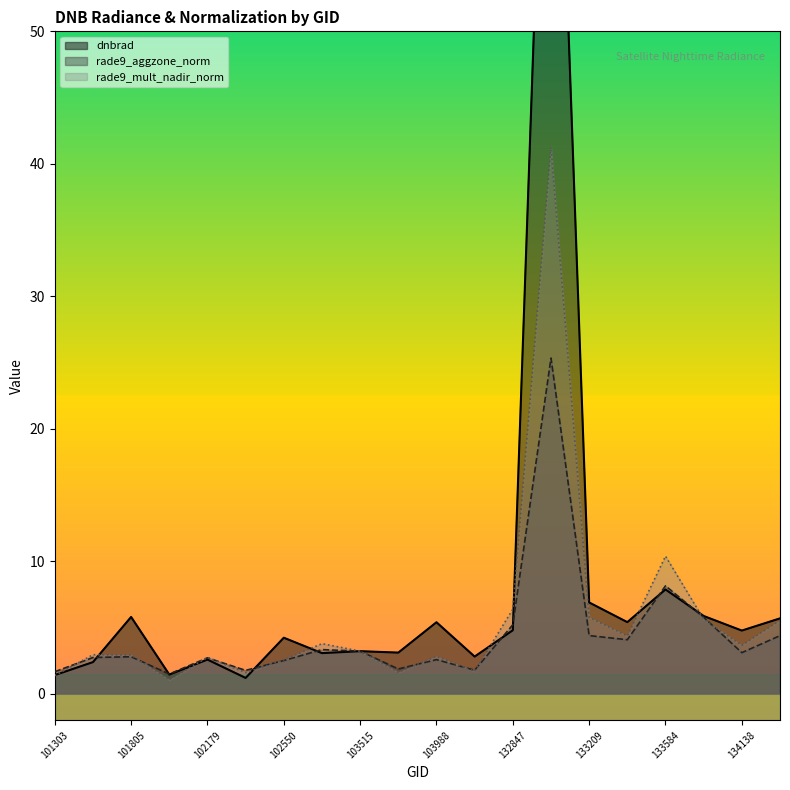

How many data points does each series have?

20